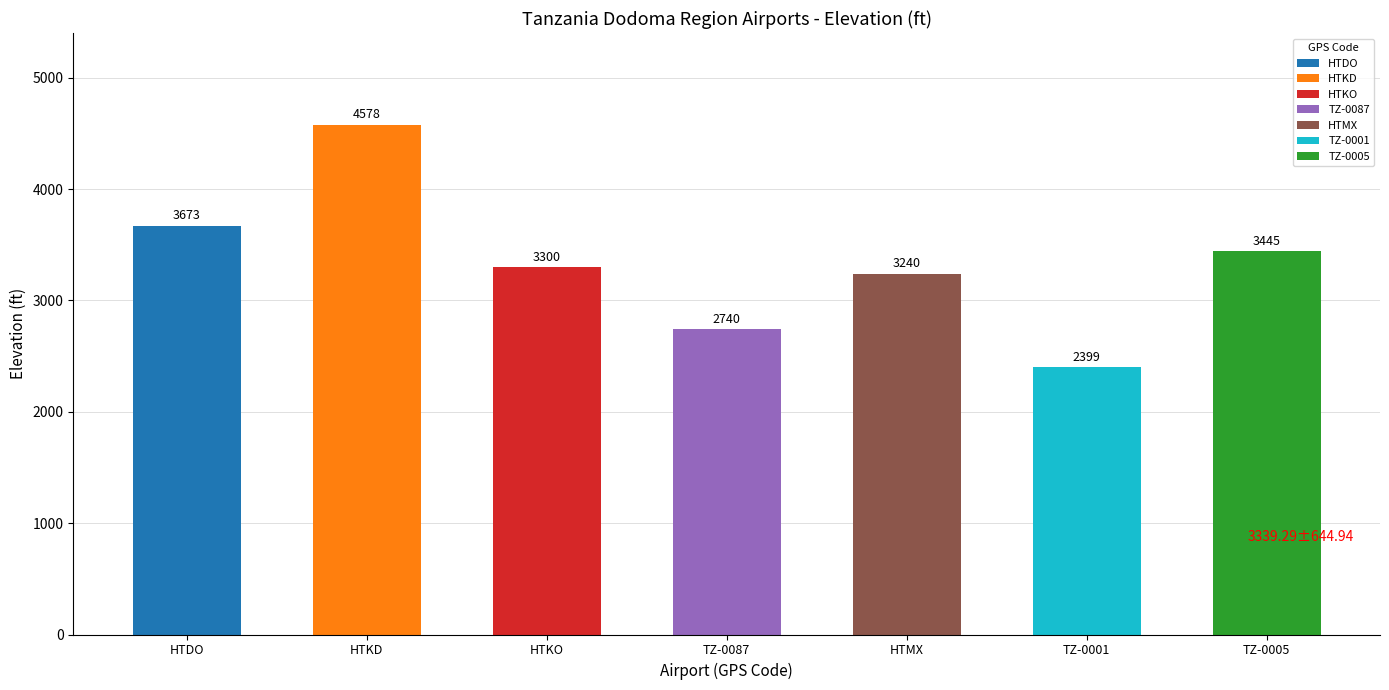

Rank the categories by value from lowest to highest.

TZ-0001, TZ-0087, HTMX, HTKO, TZ-0005, HTDO, HTKD